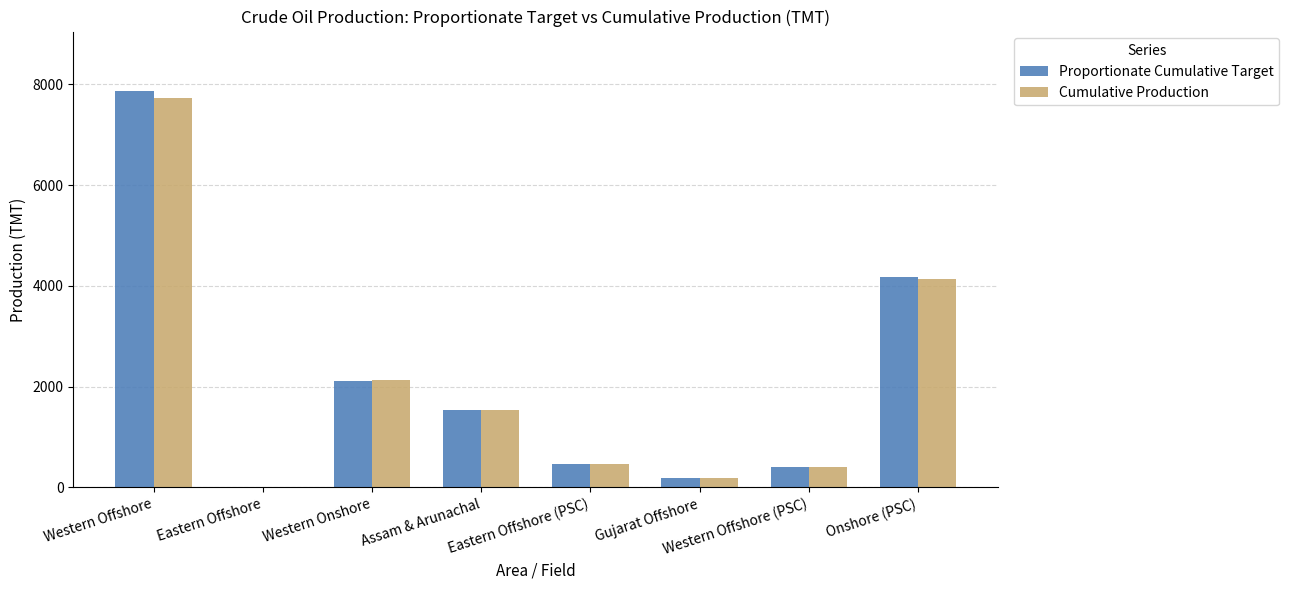

Where is Proportionate Cumulative Target nearest to the value 3936?

Onshore (PSC)